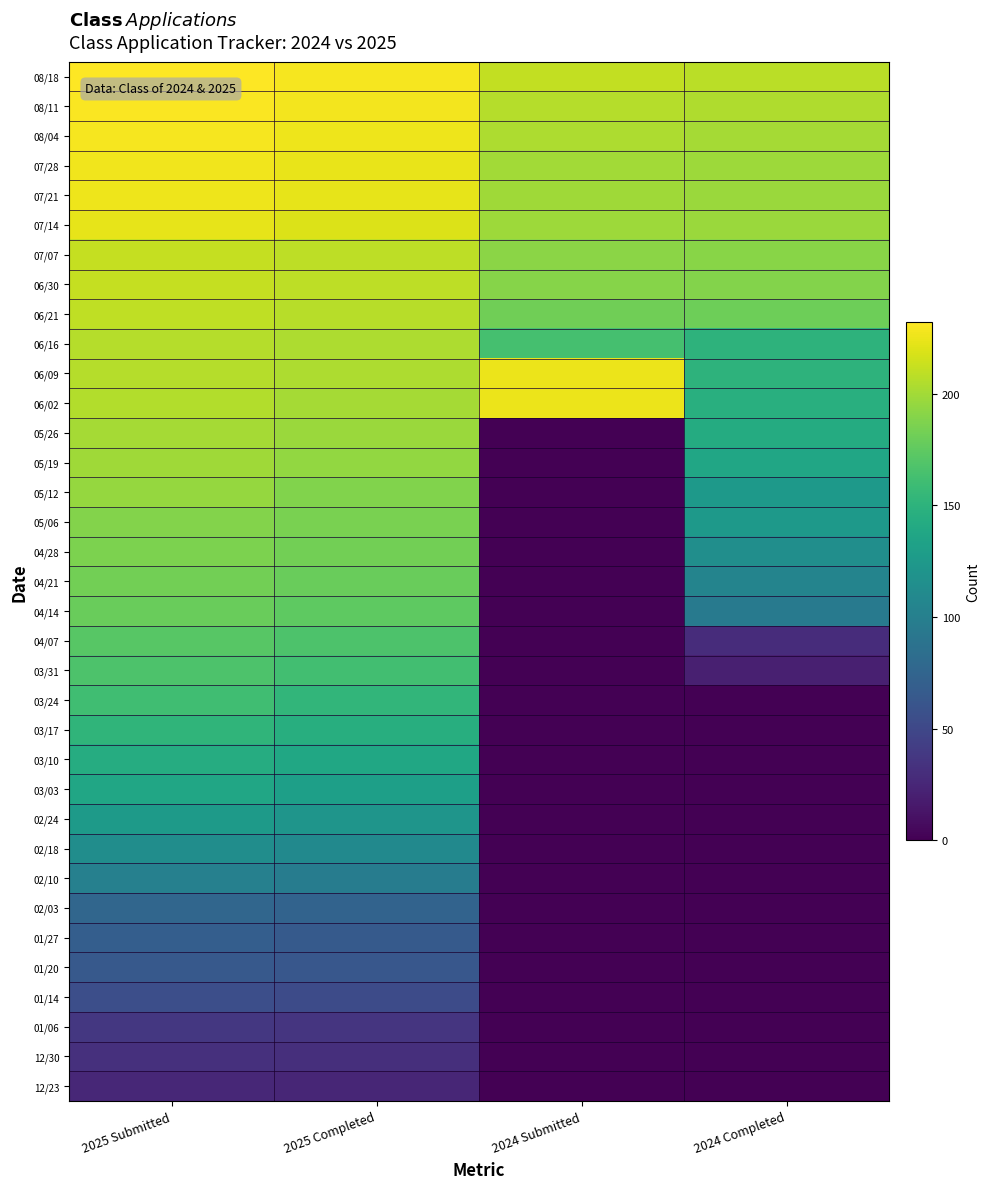

What is the total value across all series at 2024 Completed?

3106